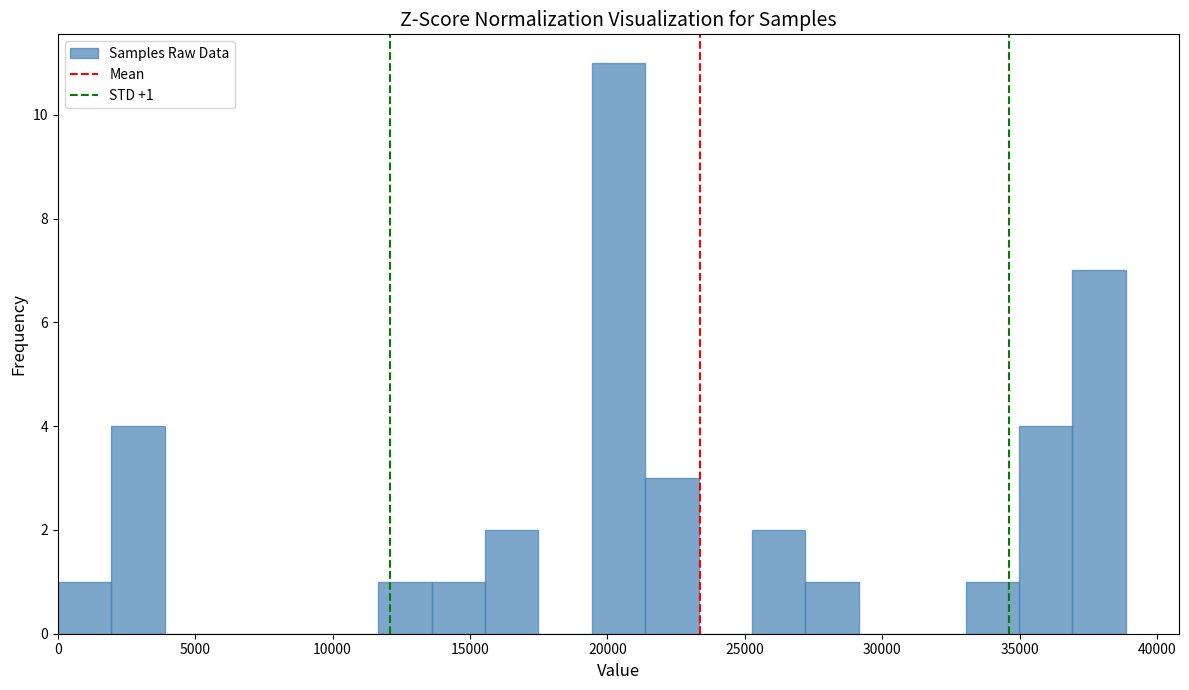

Around what value on the x-axis is the tallest bar? Give the approximate position of its centre, as read against the axis.

20500